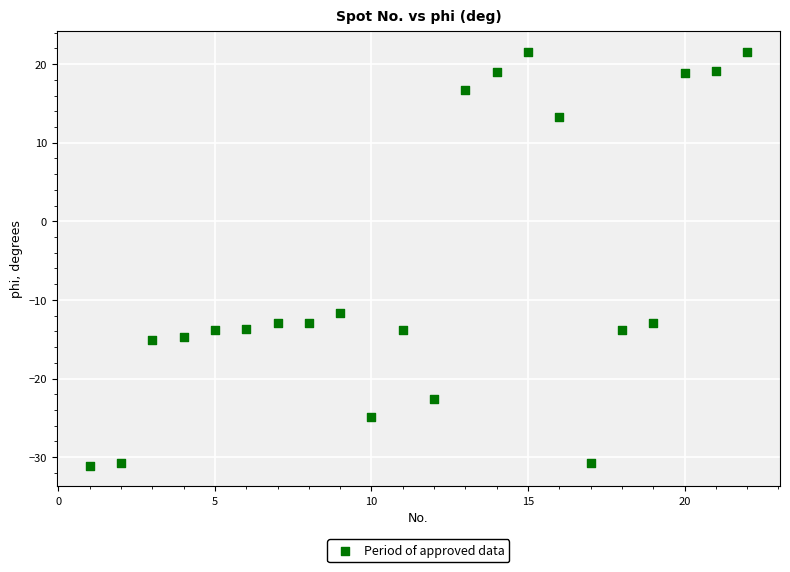

What Y value in the scatter plot is closest to -4?

-11.6